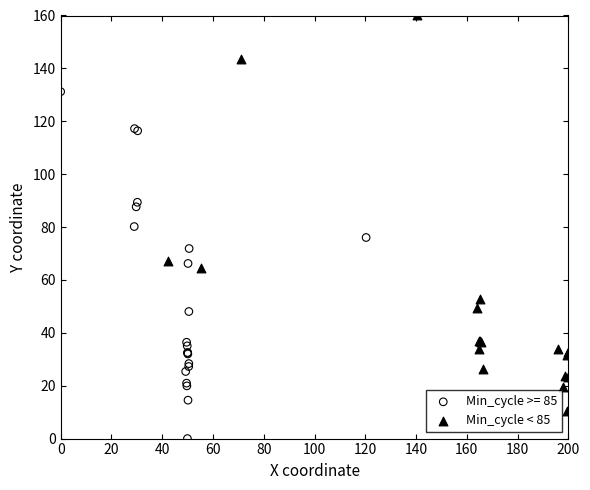

Which series reaches the minimum Y coordinate?

Min_cycle >= 85